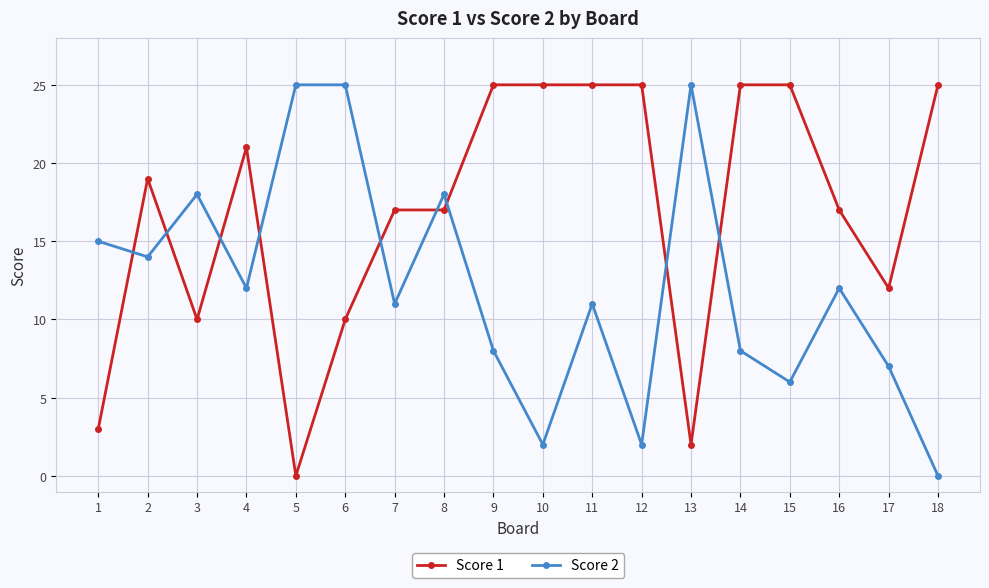

Between 1 and 9, which series saw the biggest shift?

Score 1